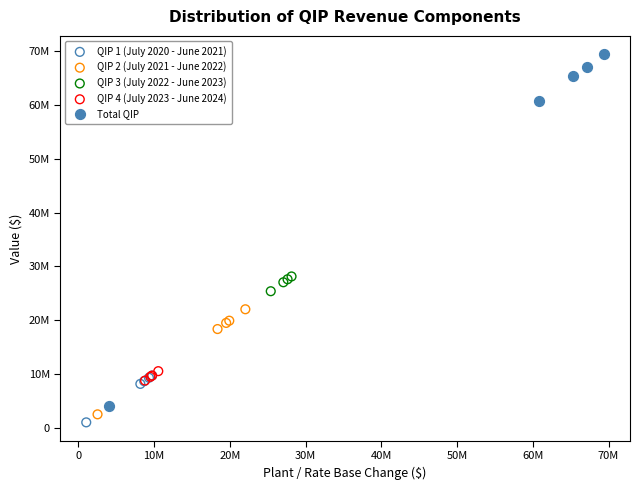

Which series has the widest spread of Y values?

Total QIP